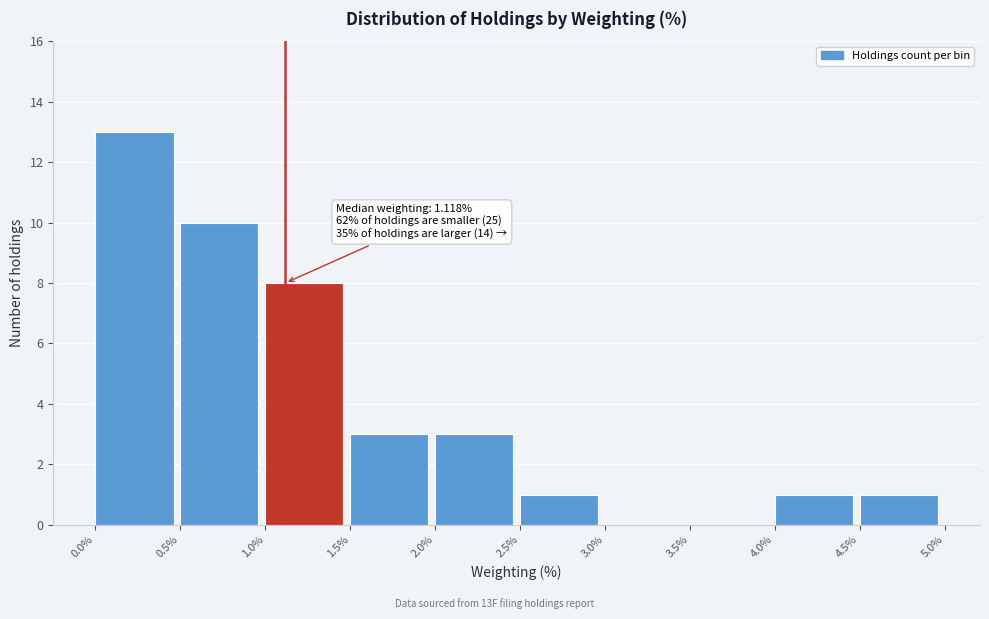

Which range on the x-axis has the tallest bar?

0.0% to 0.5%